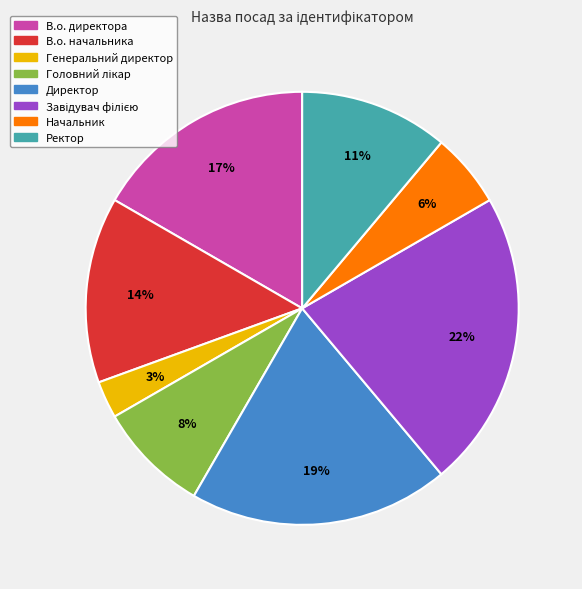

Count the number of slices in the pie.

8